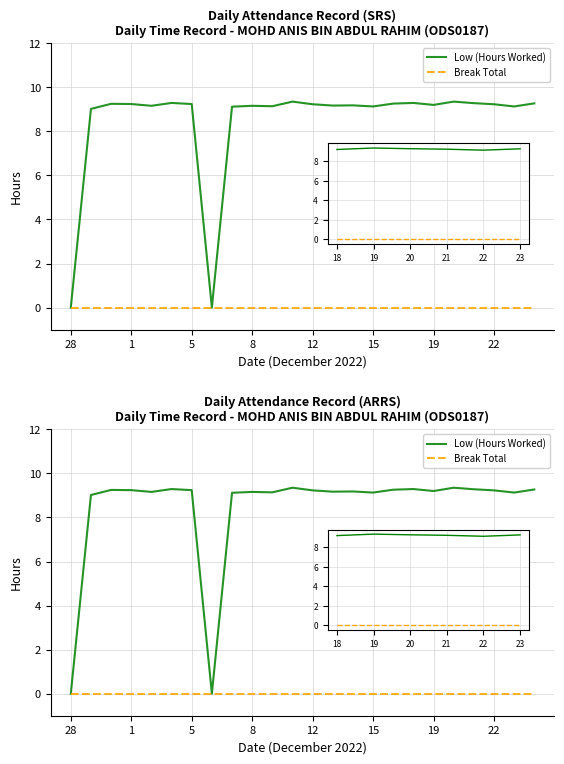

What is the difference between the maximum and minimum values in the Low (Hours Worked) series?

9.3